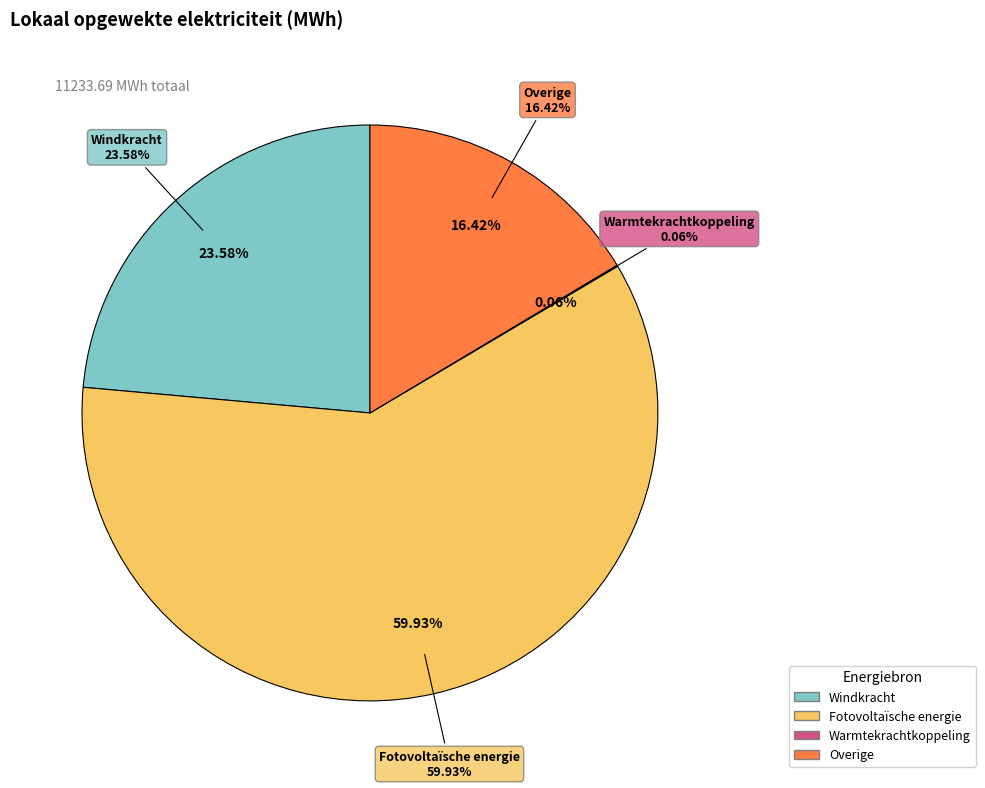

To the nearest percent, what is the average slice percentage?

25%